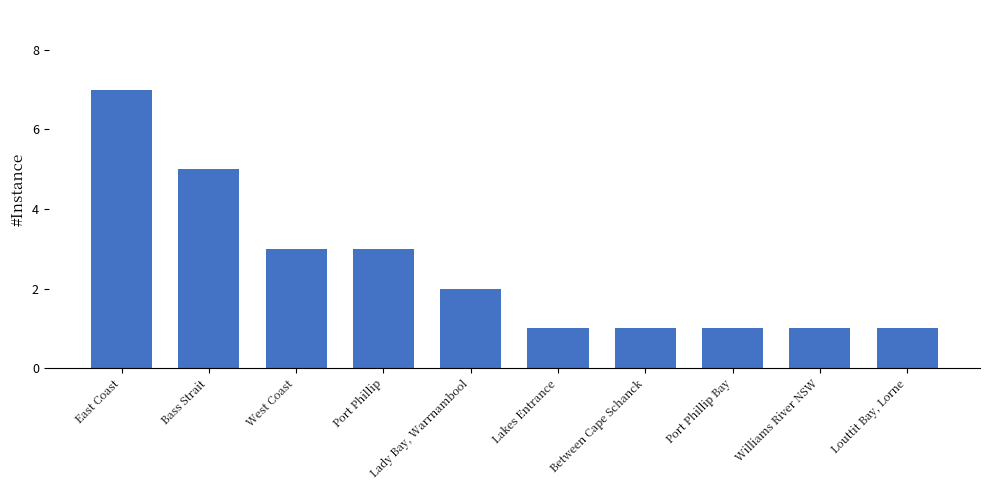

How many values are below 2?

5